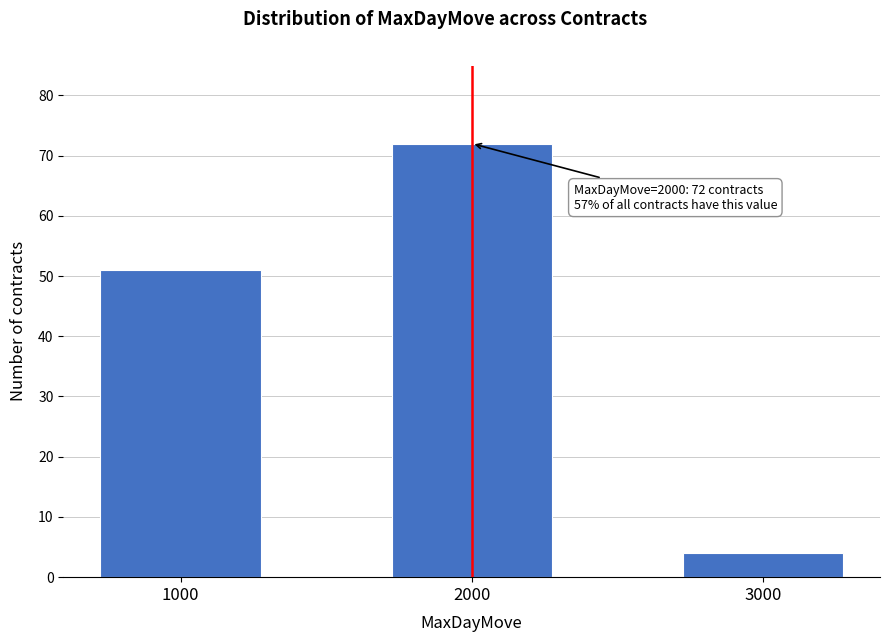

Reading right to left, what are all the values shown in this chart?

4	72	51